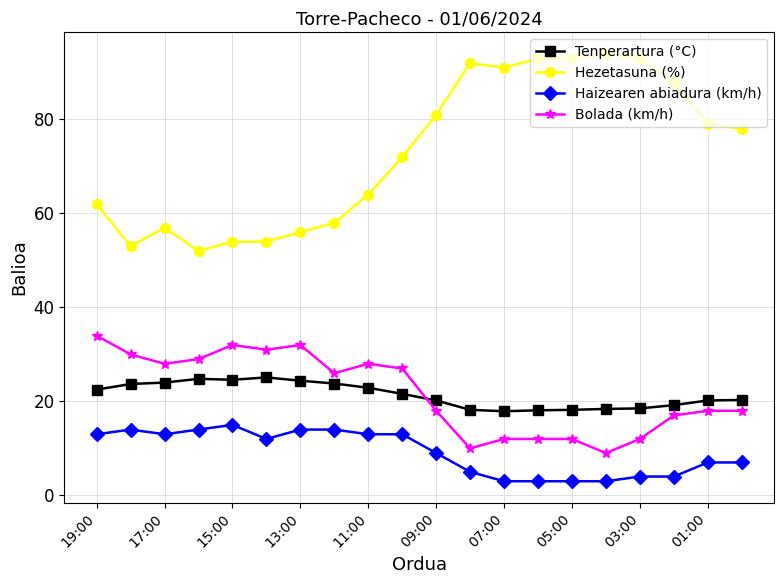

How many categories are shown in the chart?

20